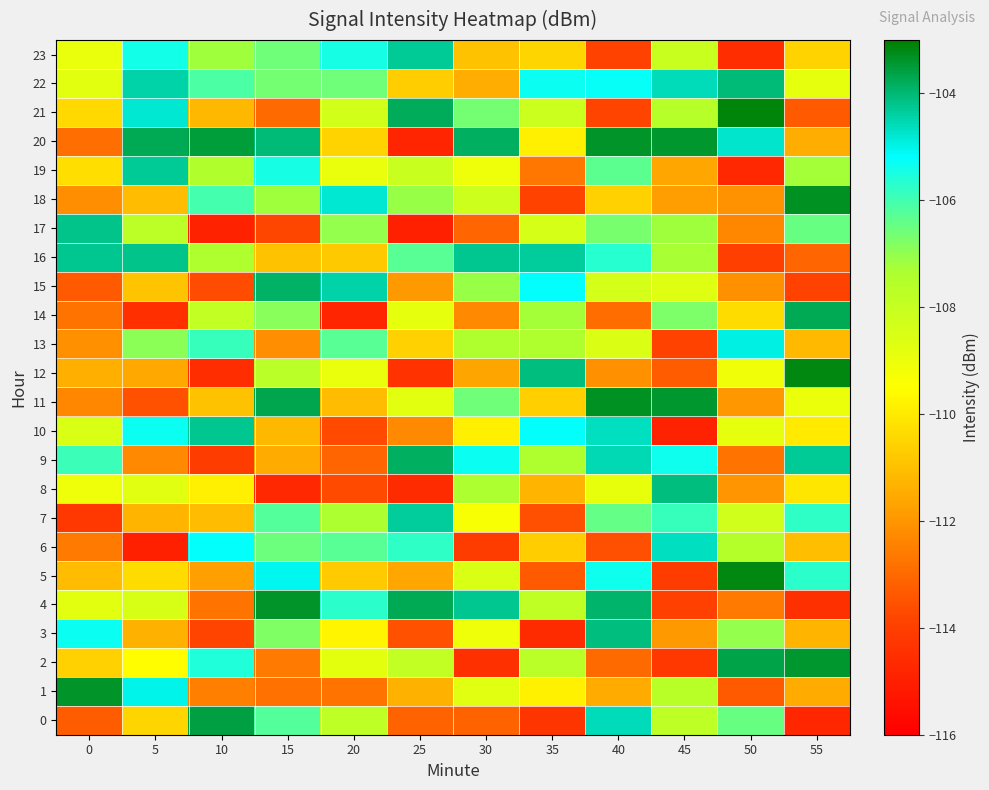

What is the minimum value shown in the chart?

-114.9